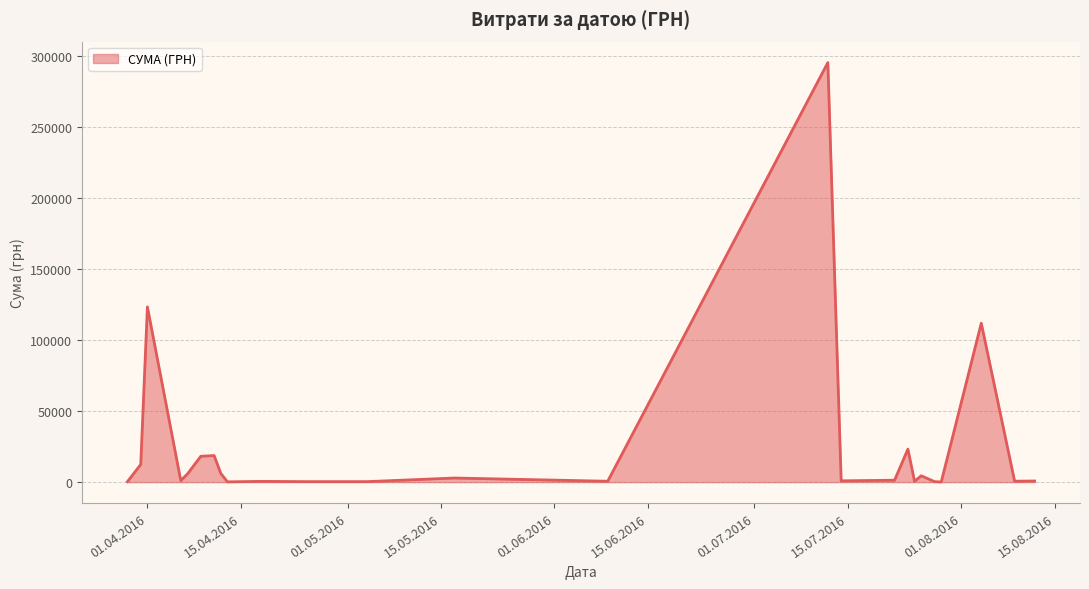

What is the maximum value shown in the chart?

295638.6